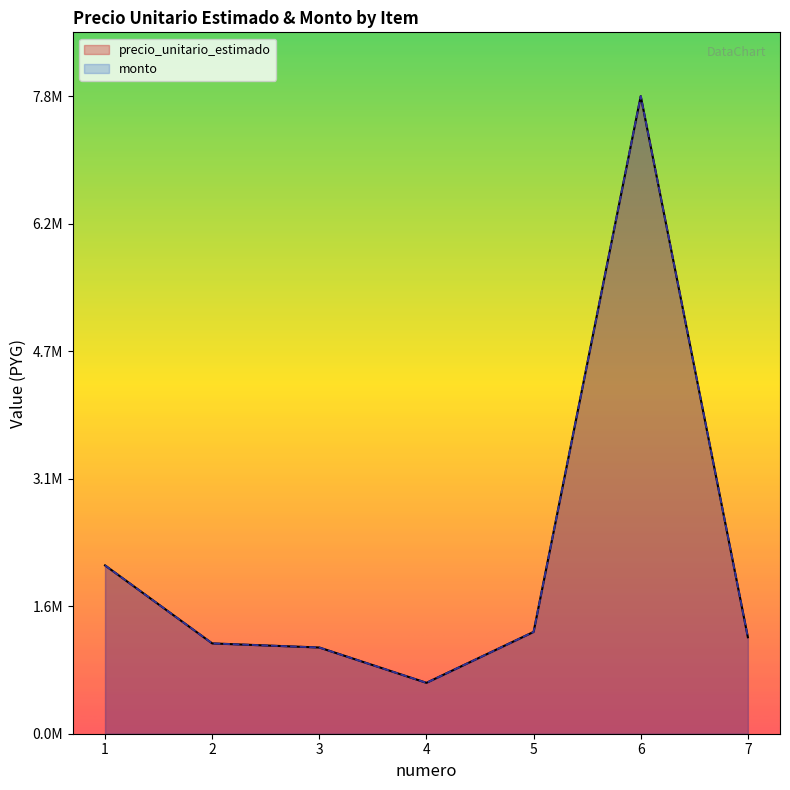

Which label corresponds to the largest value in the chart?

6